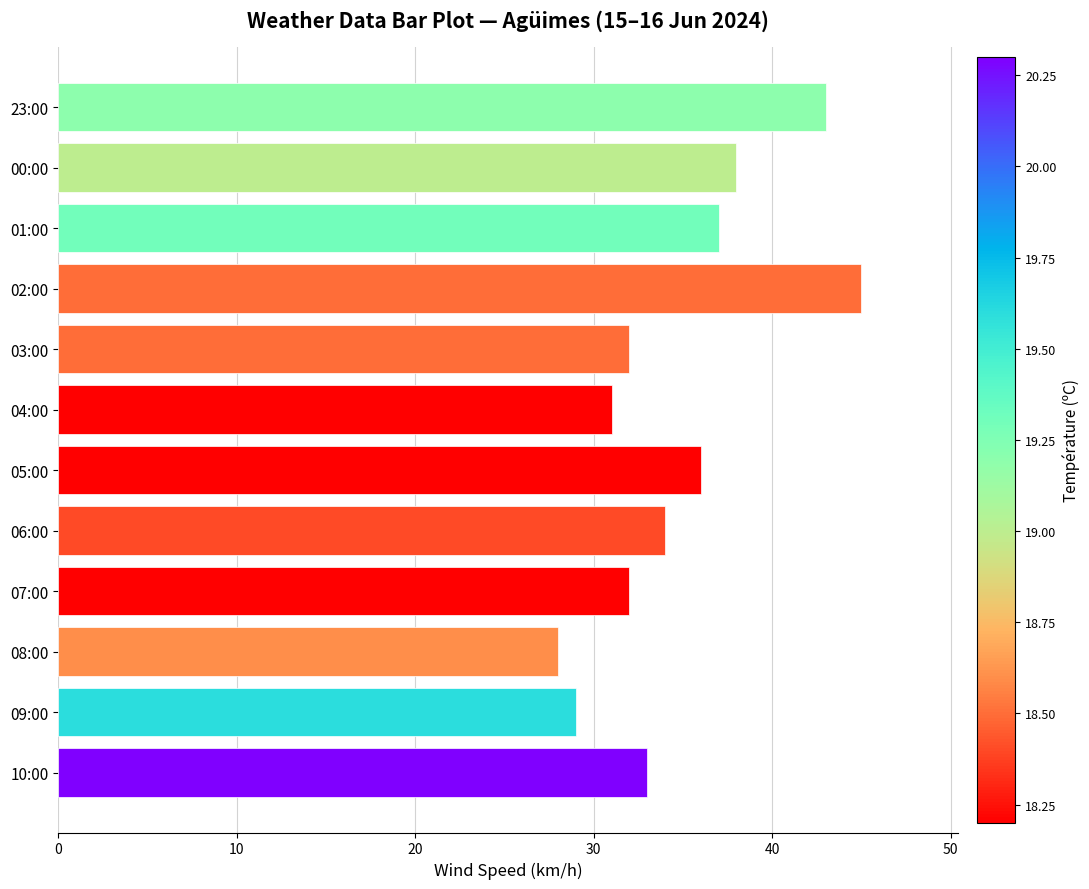

What value does the data have at 23:00?

43